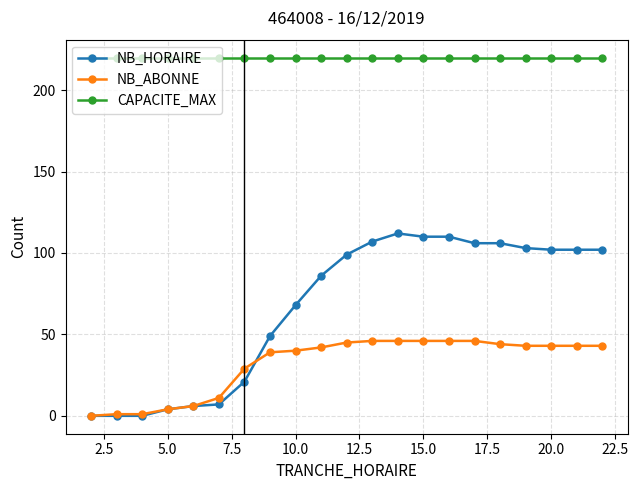

True or false: NB_ABONNE and CAPACITE_MAX cross at least once.

False